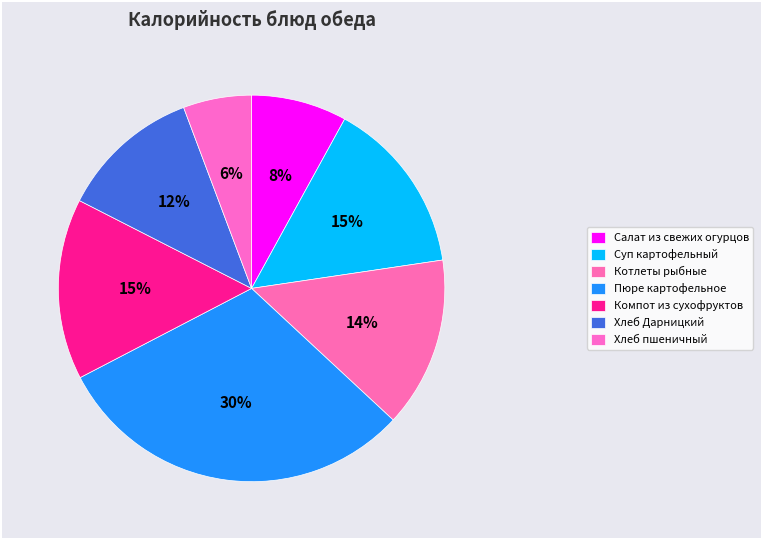

To the nearest percent, what is the average slice percentage?

14%